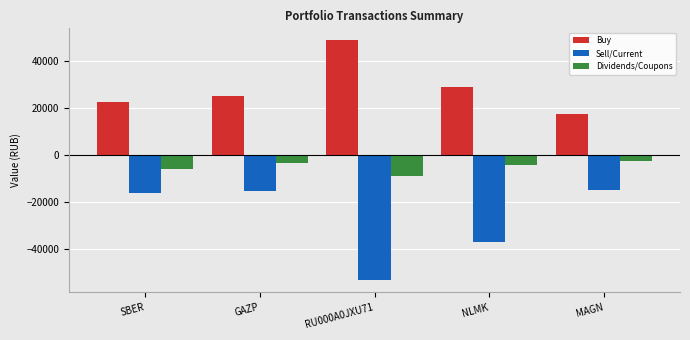

What is the difference between the maximum and second lowest values in the Sell/Current series?

22144.0